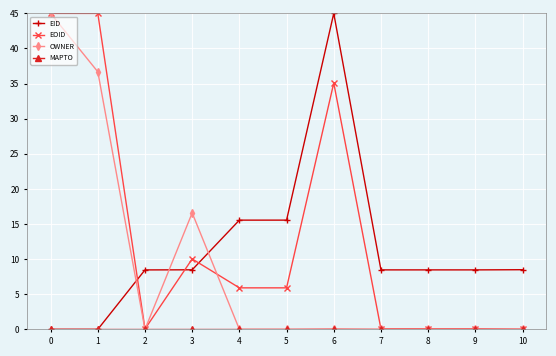

What is the total value across all series at 1?

81.7